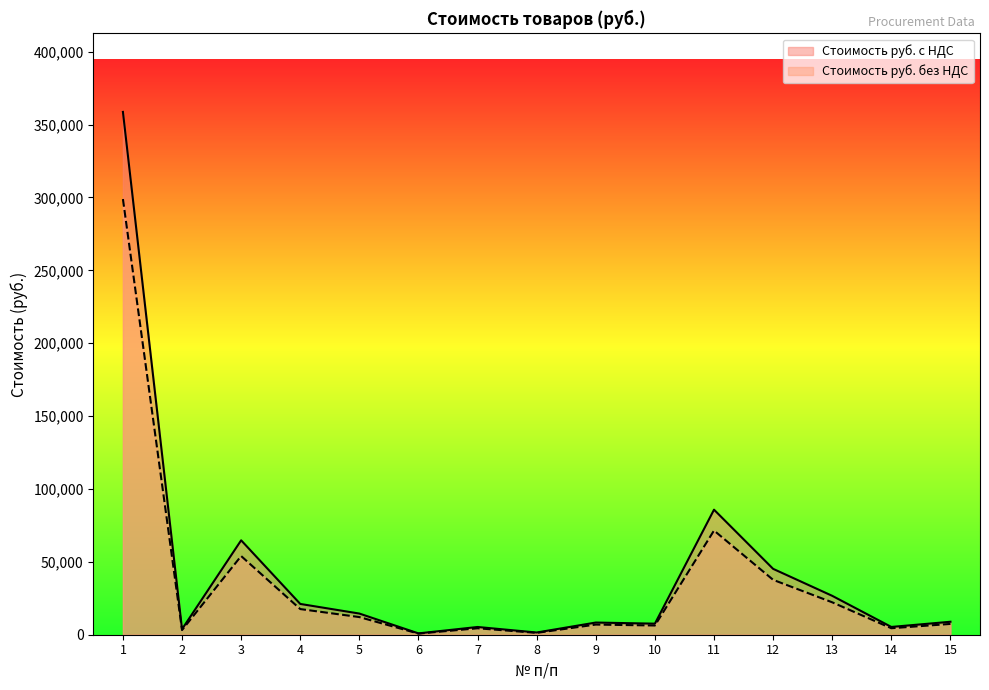

At which category does Стоимость руб. без НДС reach its first local peak?

3